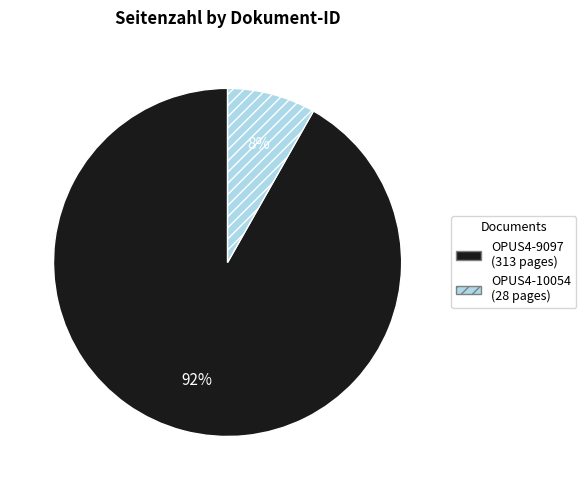

To the nearest percent, what is the combined percentage of OPUS4-9097 and OPUS4-10054?

100%